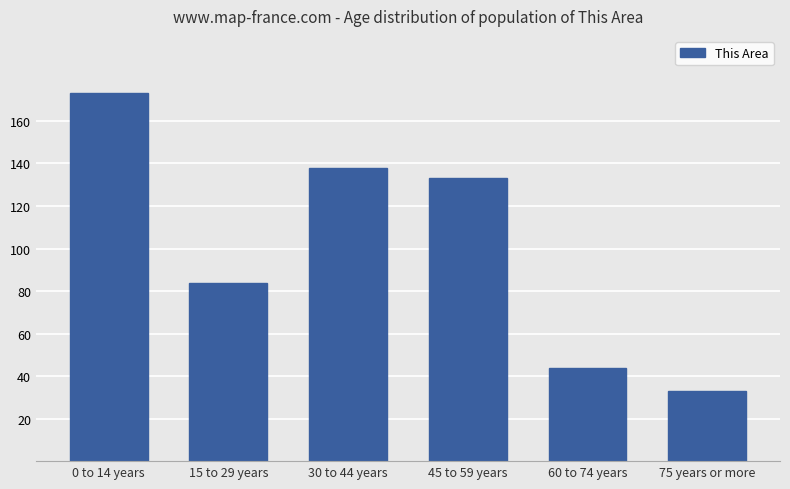

How many distinct data groups are displayed?

1